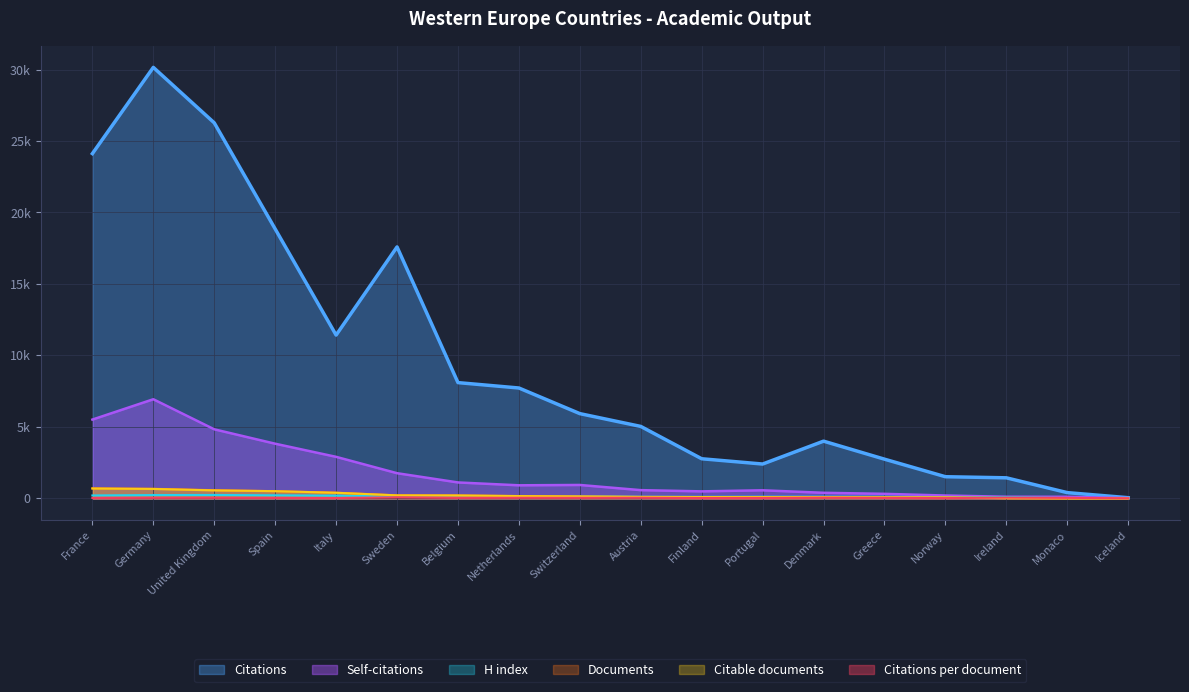

How many interior local peaks does the Citations per document series have?

6